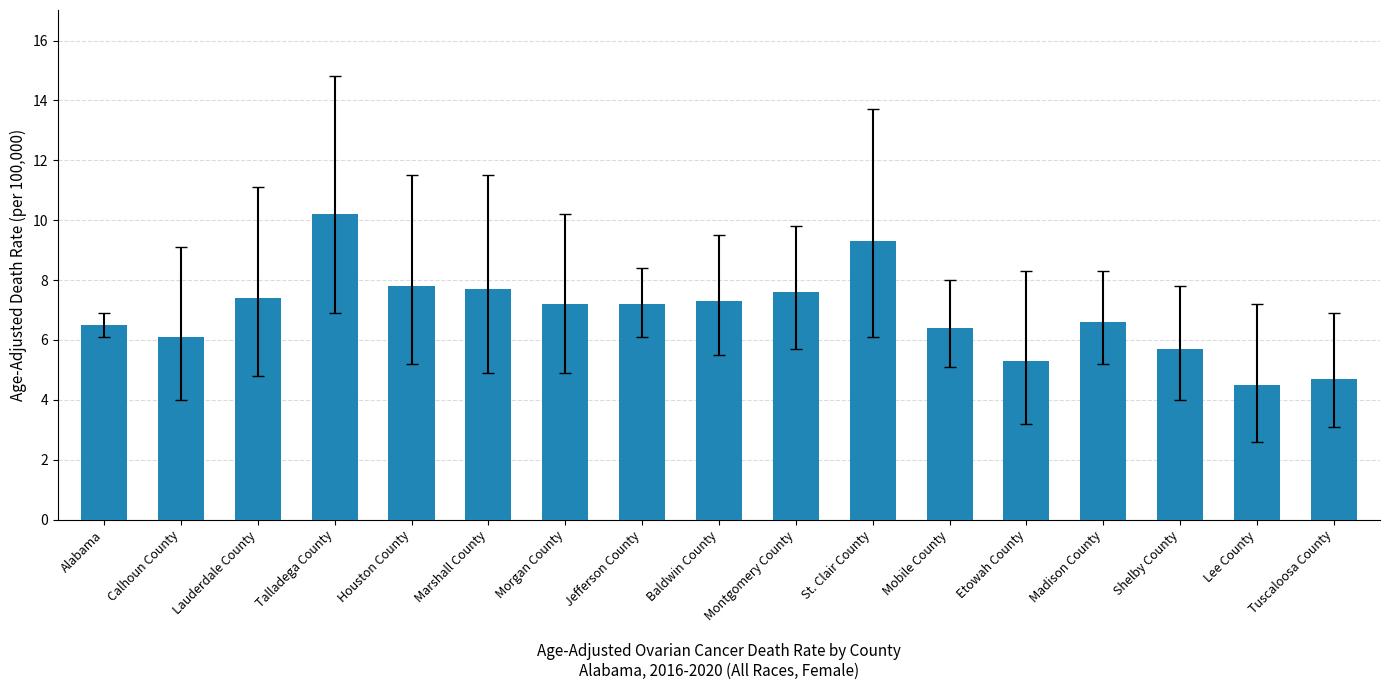

Reading right to left, list all the values displayed in this chart.

Tuscaloosa County=4.7	Lee County=4.5	Shelby County=5.7	Madison County=6.6	Etowah County=5.3	Mobile County=6.4	St. Clair County=9.3	Montgomery County=7.6	Baldwin County=7.3	Jefferson County=7.2	Morgan County=7.2	Marshall County=7.7	Houston County=7.8	Talladega County=10.2	Lauderdale County=7.4	Calhoun County=6.1	Alabama=6.5